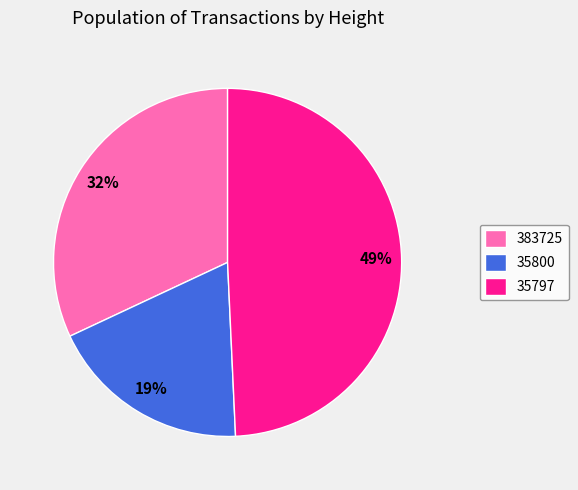

To the nearest percent, what portion does 35800 represent?

19%